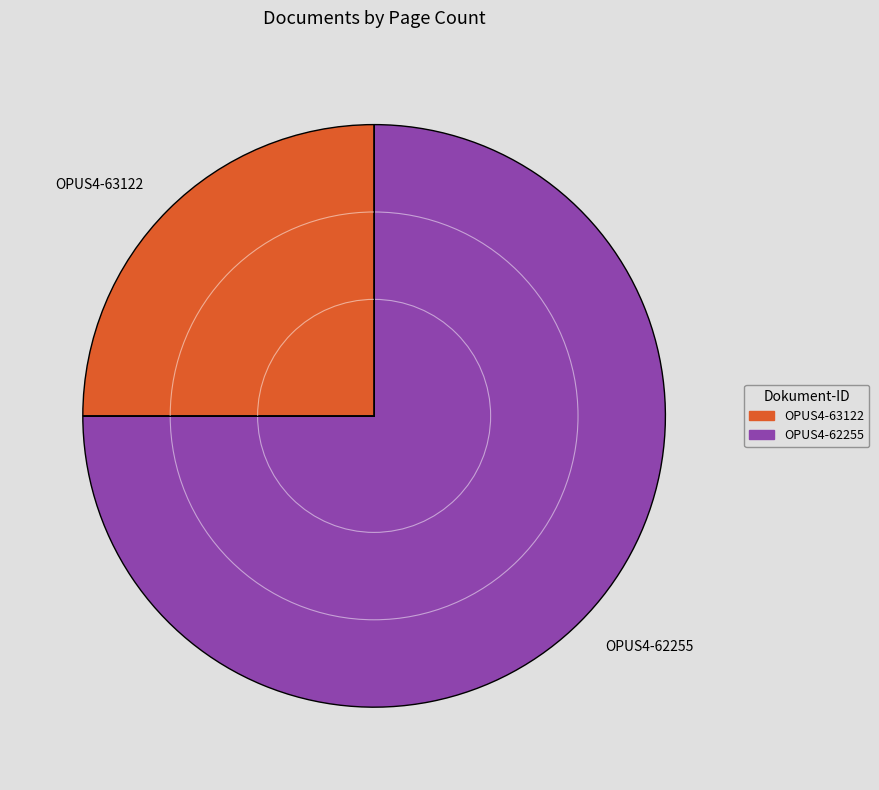

Which category accounts for the majority?

OPUS4-62255